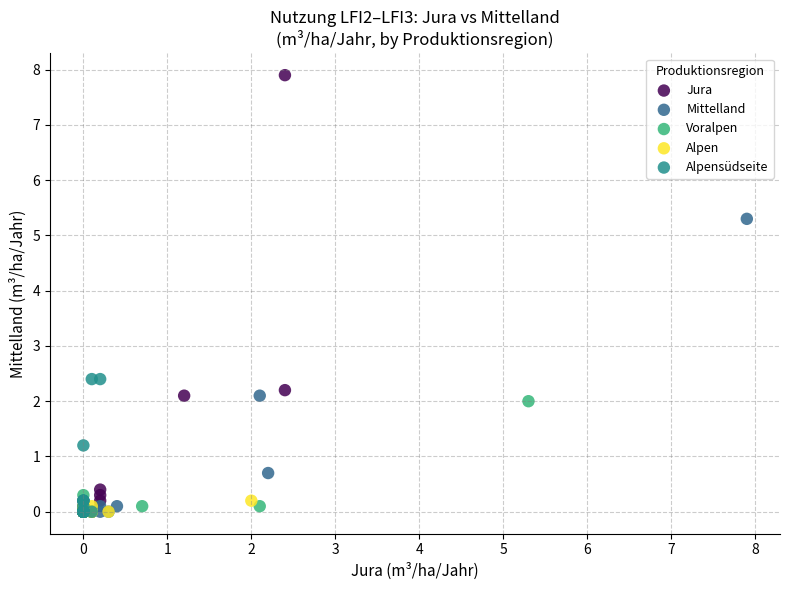

Which series reaches the maximum Y coordinate?

Jura